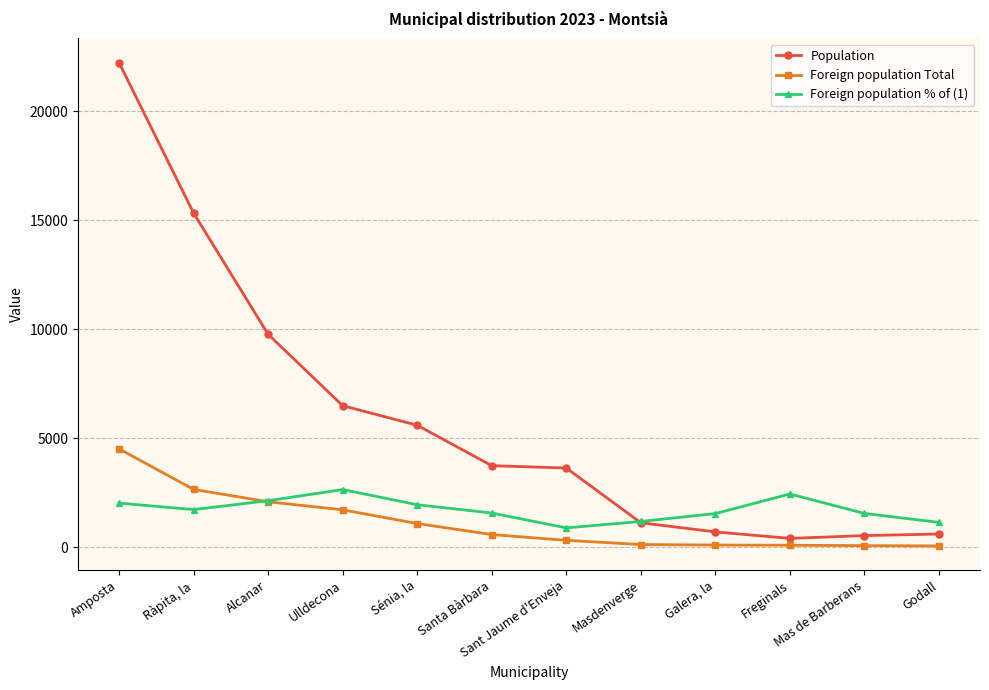

True or false: Foreign population % of (1) has more than 0 interior local peaks.

True